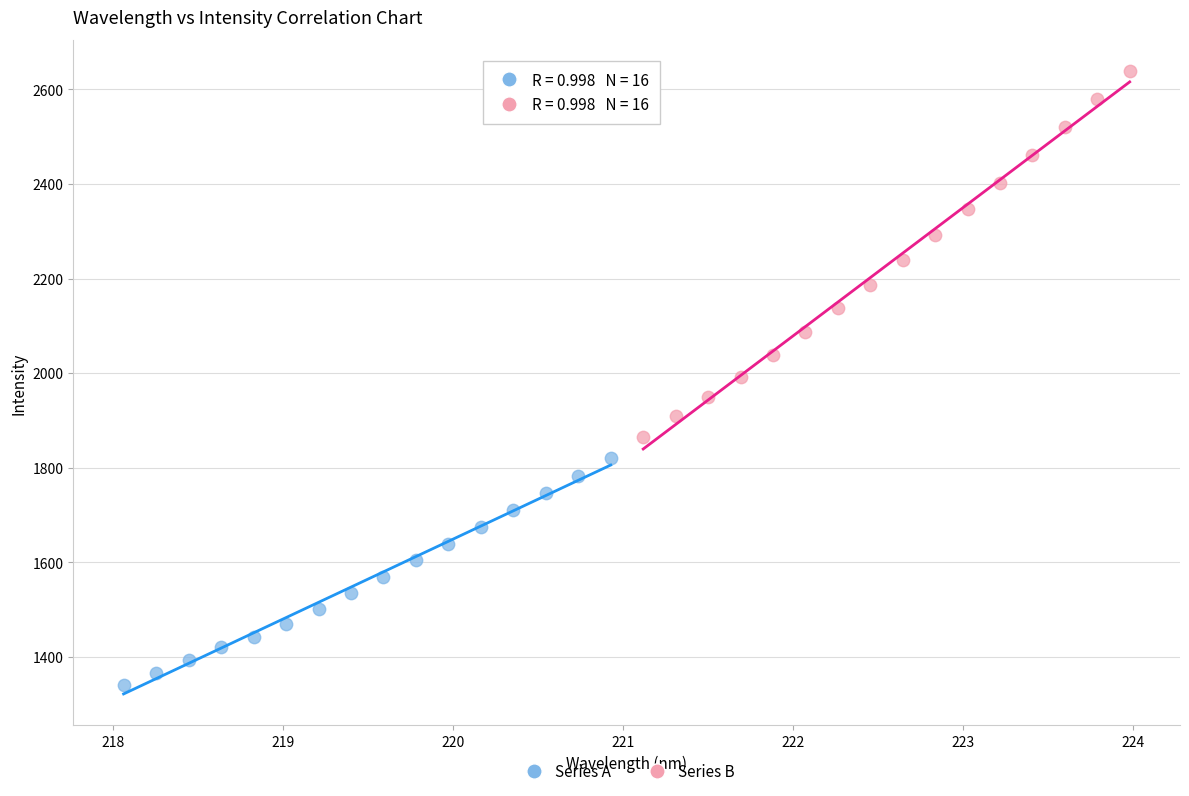

What are all the series names shown in the legend?

Series A, Series B